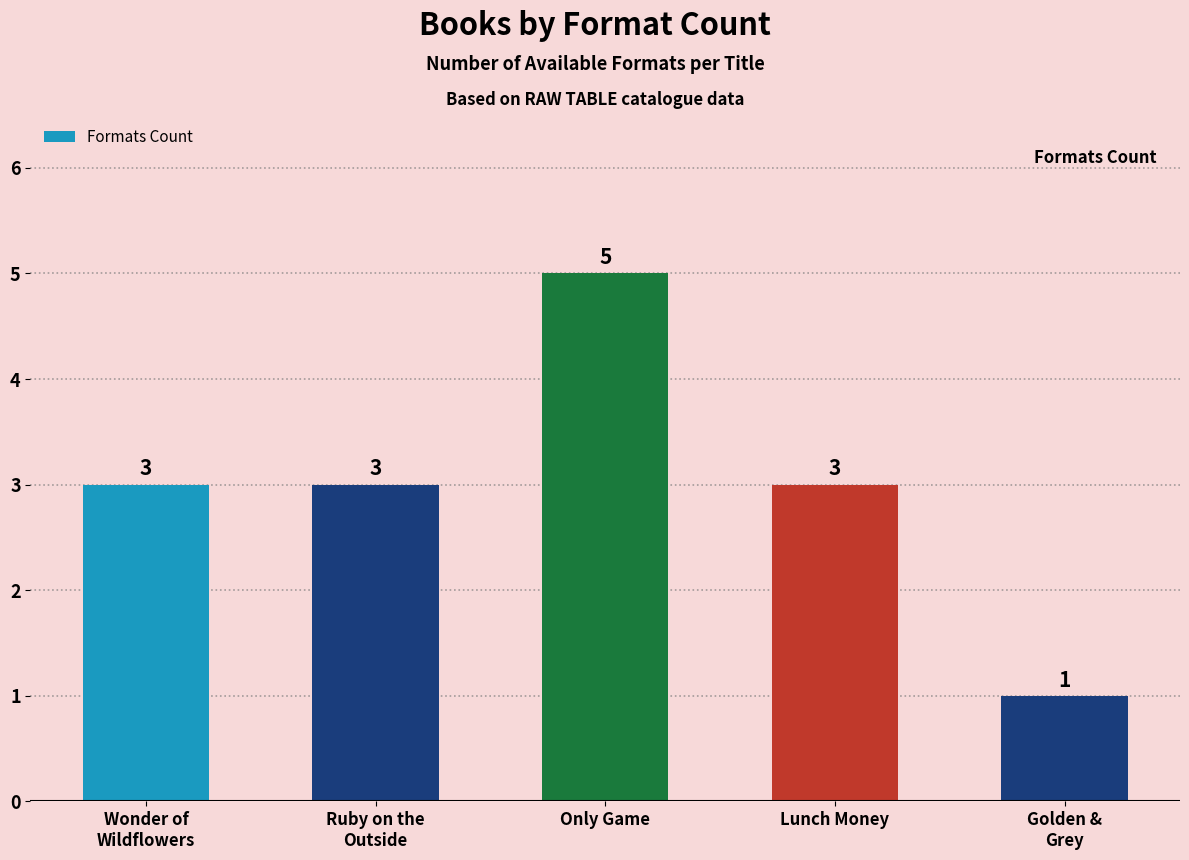

What is the approximate value at Lunch Money?

3